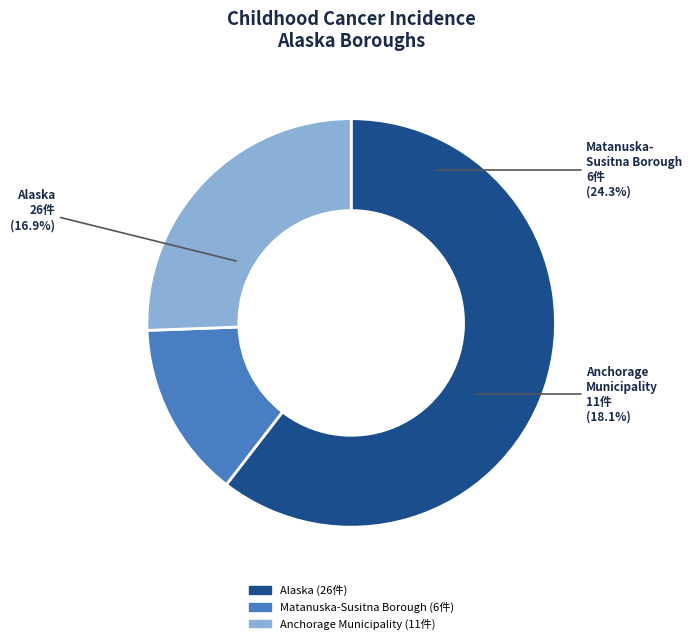

How many slices are in this pie chart?

3